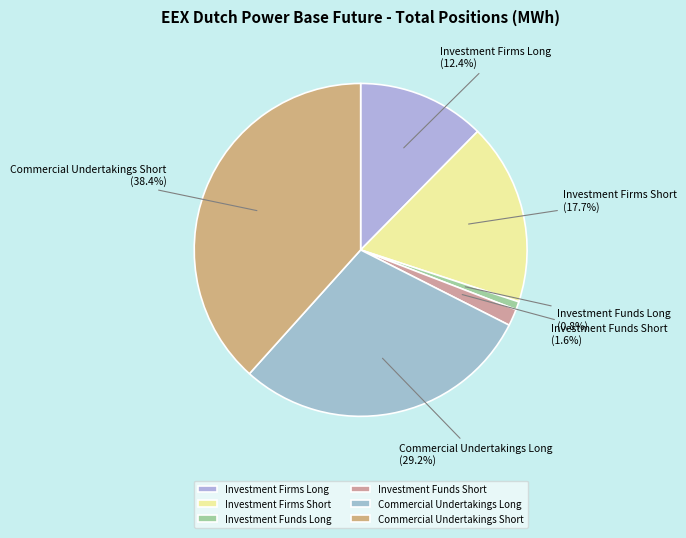

Does Commercial Undertakings Long represent more than half of the total?

No